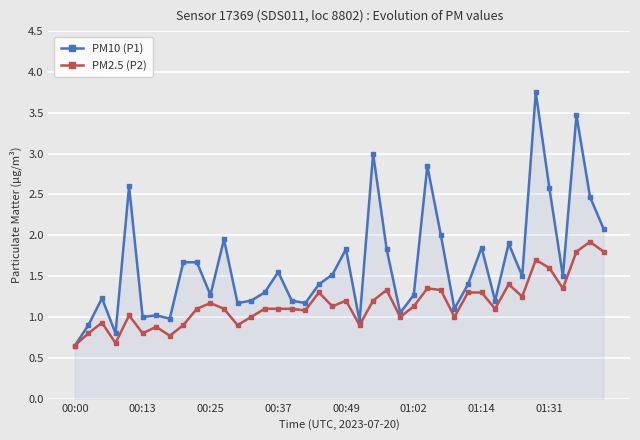

Rank the series by their maximum value, from lowest to highest.

PM2.5 (P2), PM10 (P1)